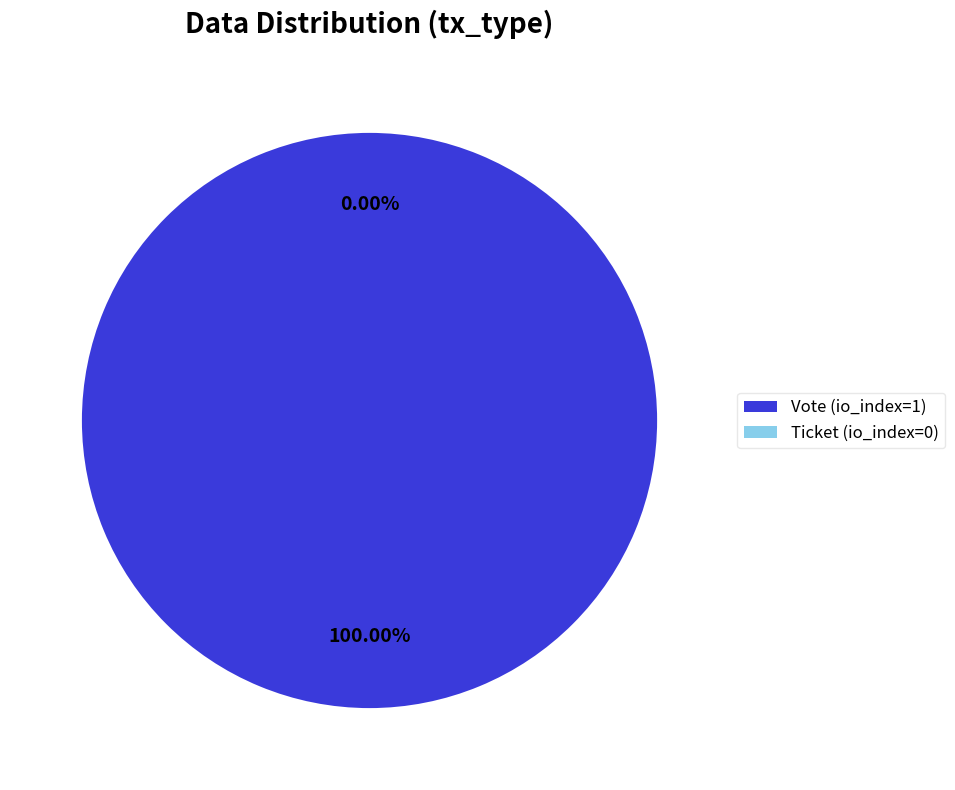

Count the number of slices in the pie.

2